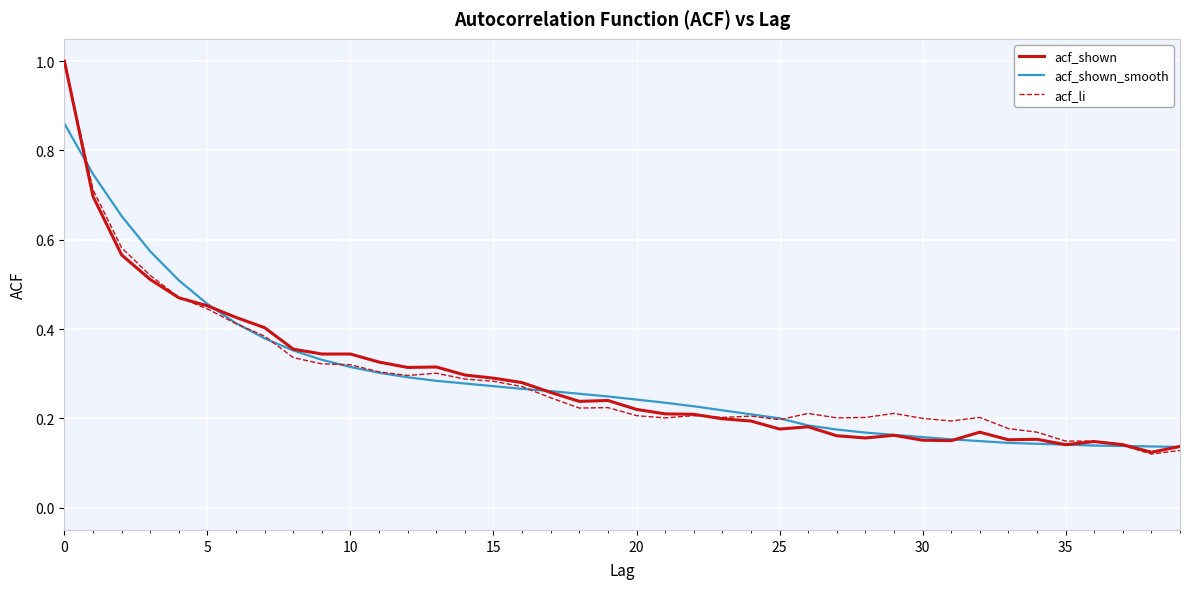

What is the maximum value for acf_shown?

1.0